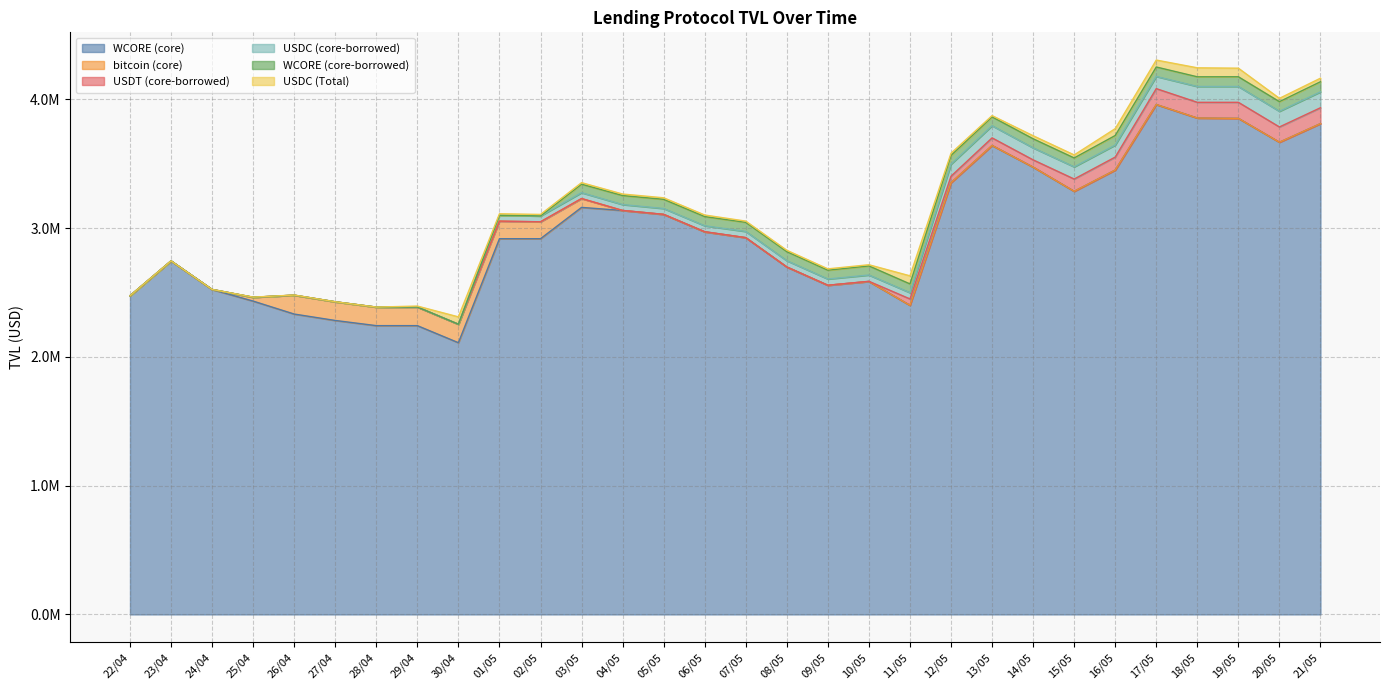

What is the total value across all series at 14/05?

3716728.3